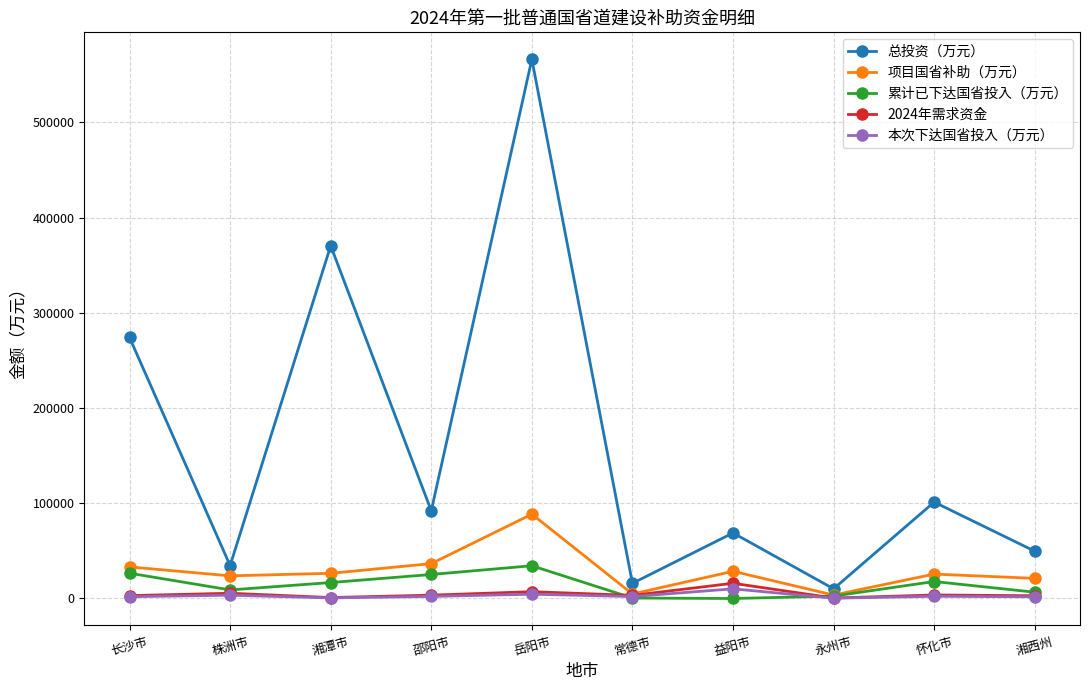

Is the value of 累计已下达国省投入（万元） at 岳阳市 greater than the value of 项目国省补助（万元） at 岳阳市?

No